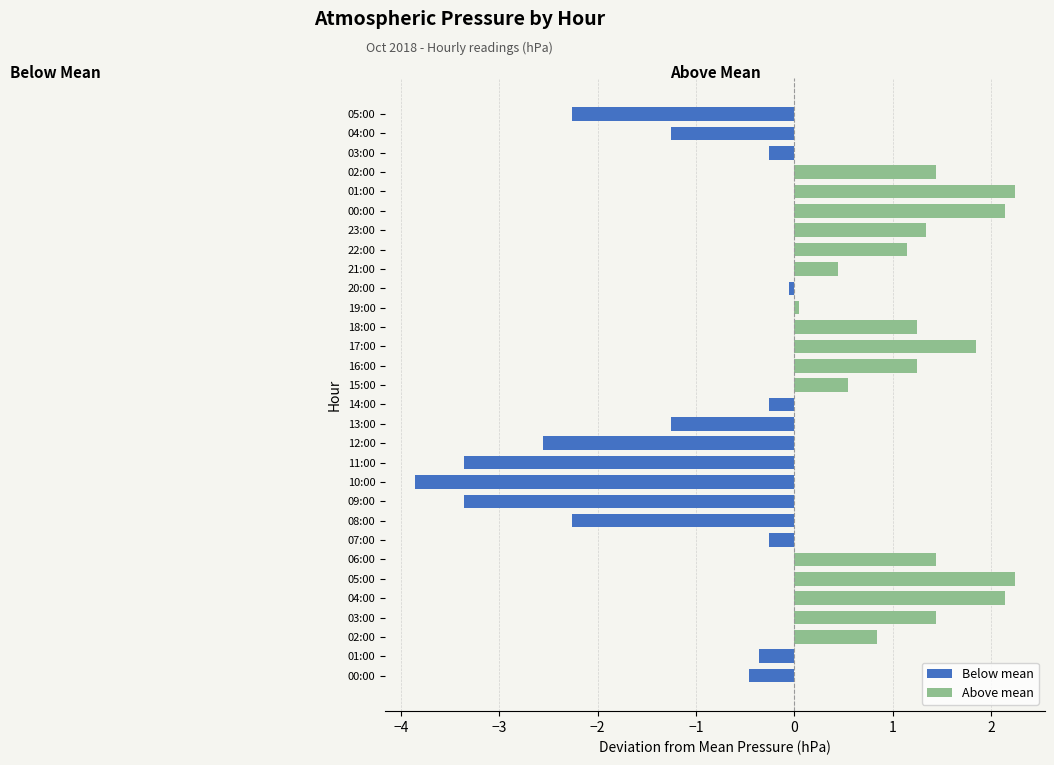

How many values in the Below mean series are below 0?

14